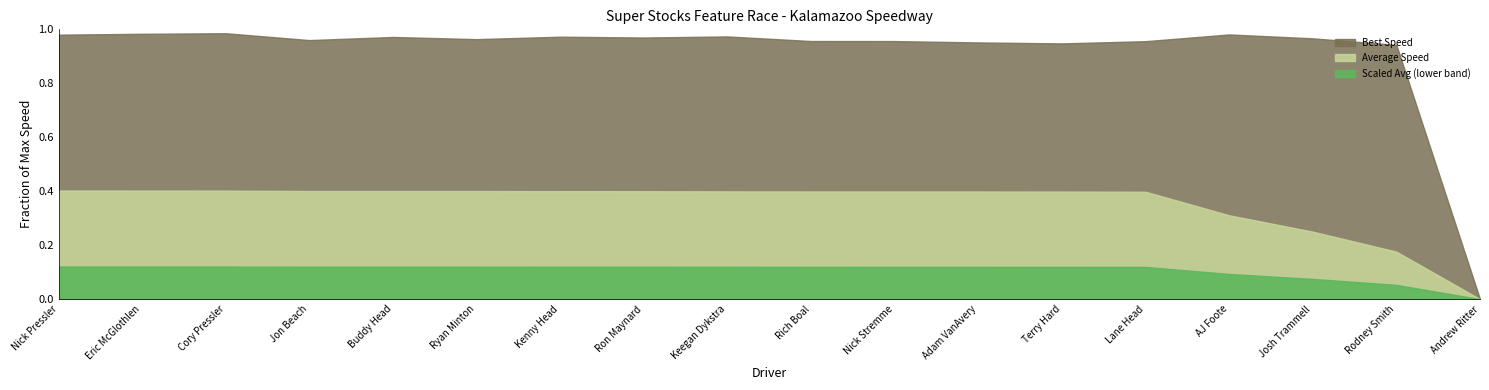

True or false: Best Speed and Average Speed intersect in this chart.

False